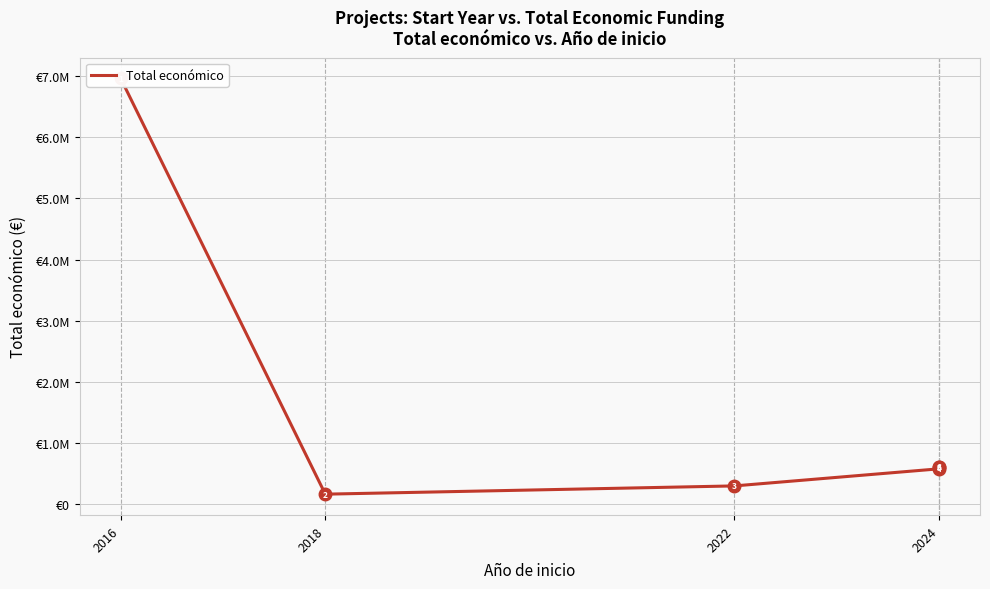

Between 2022 and 2024, which is larger?

2024